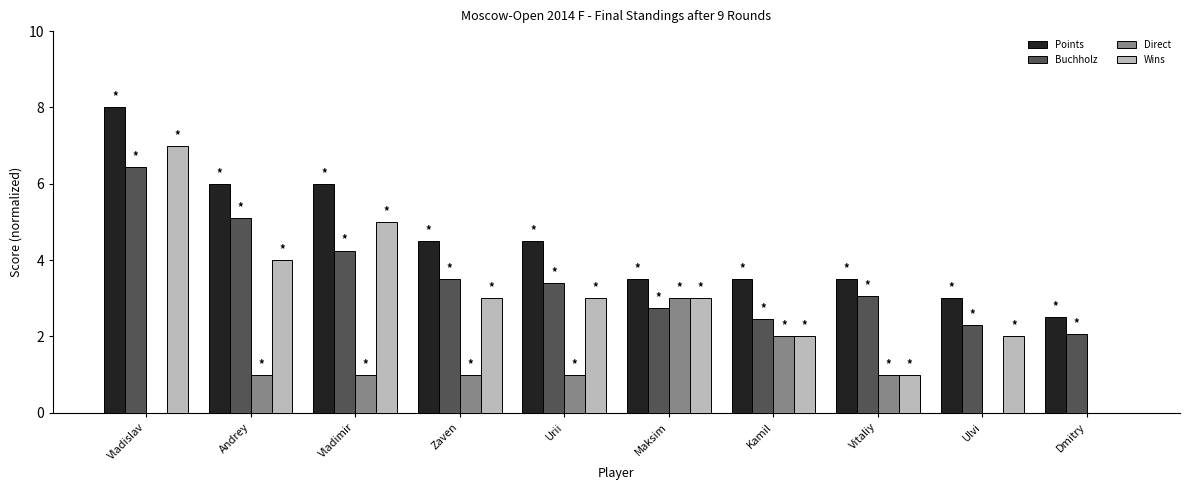

True or false: Points has a value of 4.5 at Urii.

True